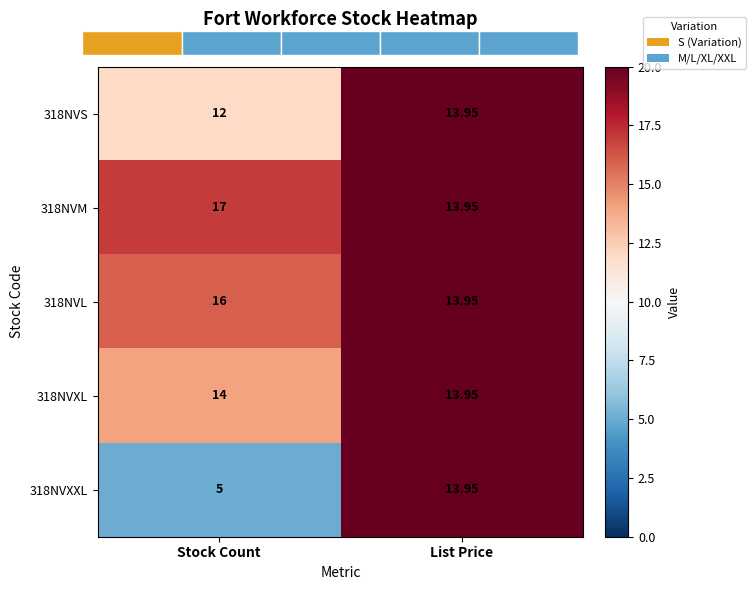

What is the spread (max minus min) of values at Stock Count?

12